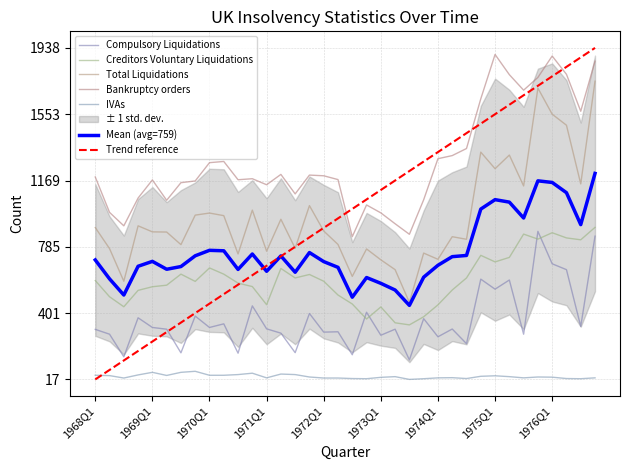

The Total Liquidations series shows 798 at 1969Q3. True or false?

True